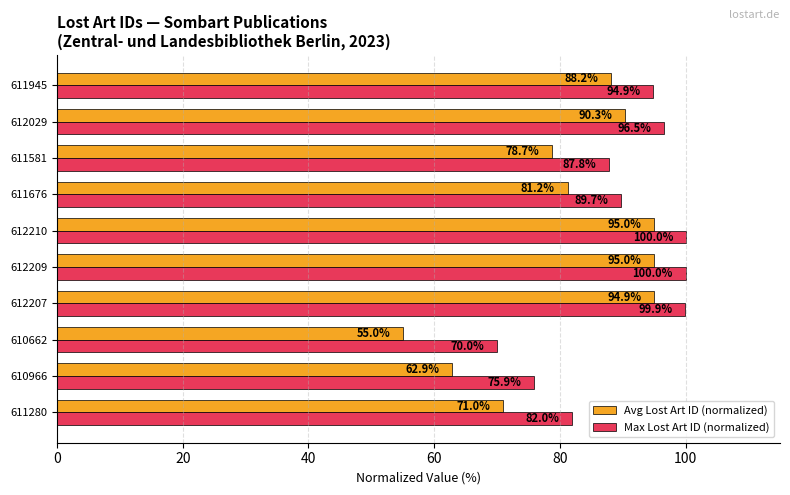

Which series has the widest spread of values?

Avg Lost Art ID (normalized)